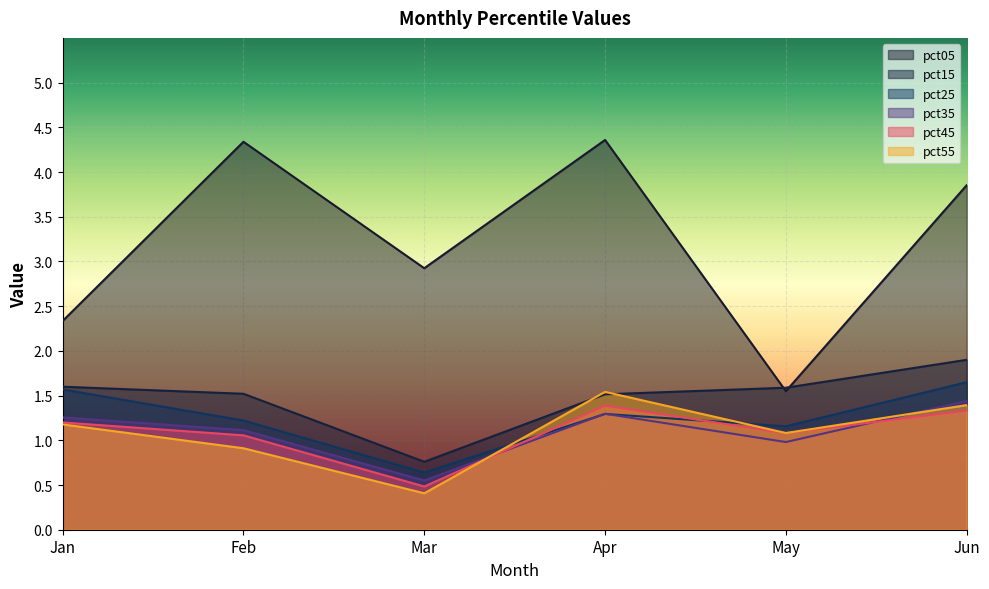

Where do pct45 and pct25 first cross each other?

Mar and Apr